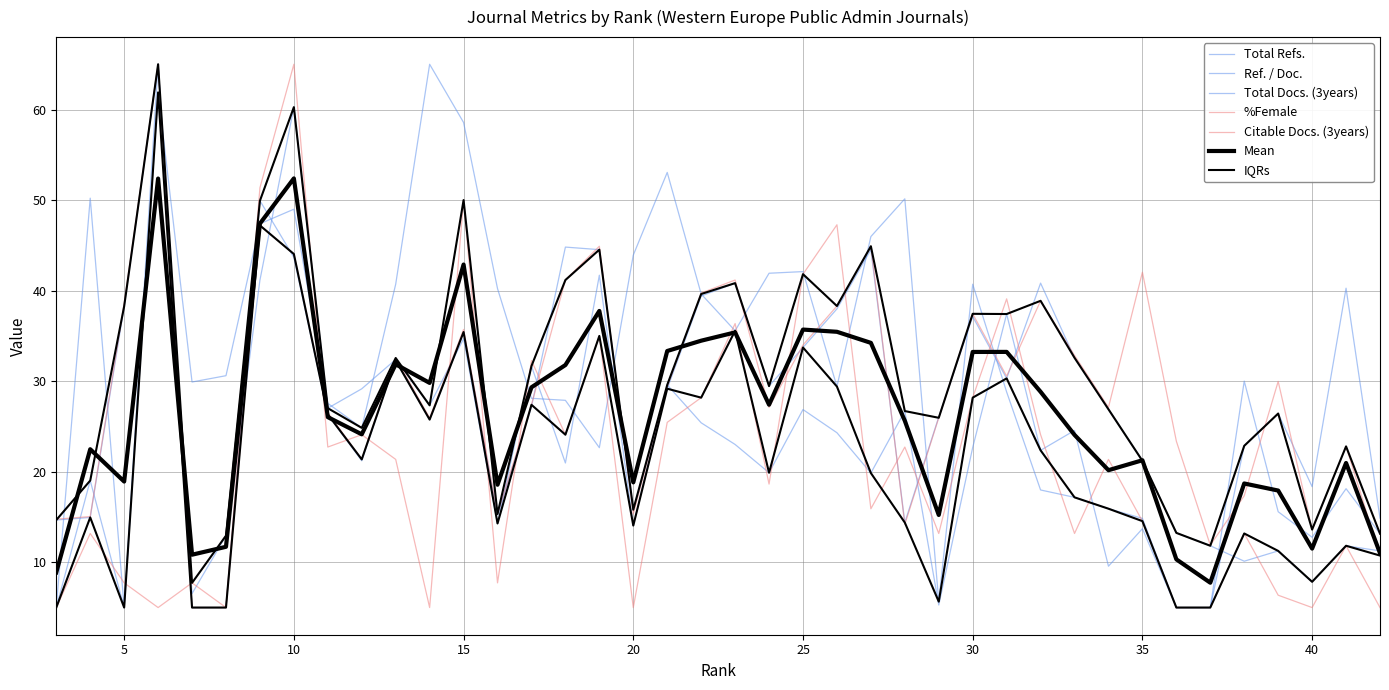

How many intersections are there between Total Refs. and Citable Docs. (3years)?

18